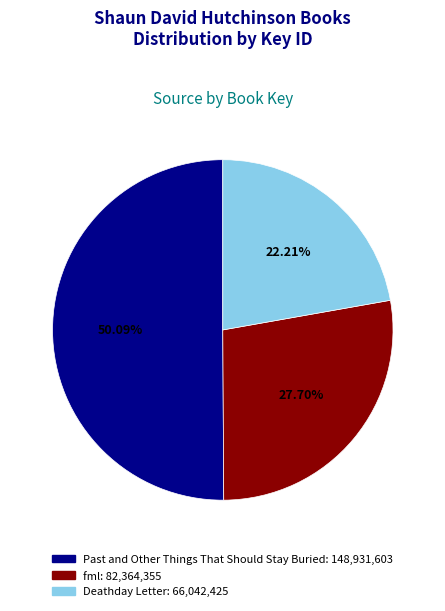

Approximately how many times larger is the value at fml compared to Past and Other Things That Should Stay Buried?

0.6